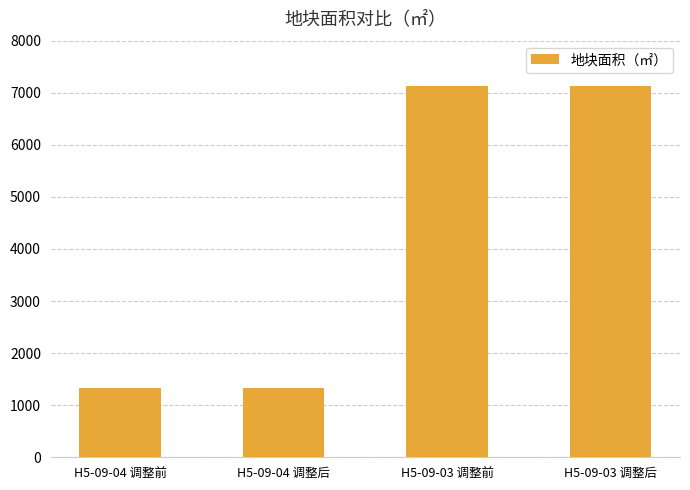

What is the minimum value shown in the chart?

1332.0